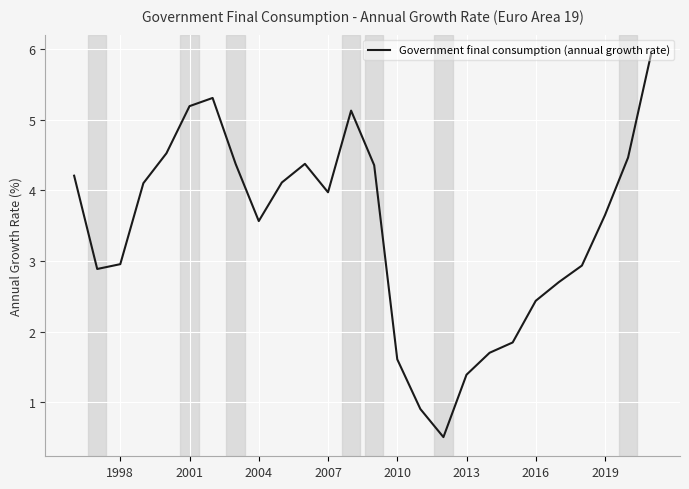

How many values are below 3?

11